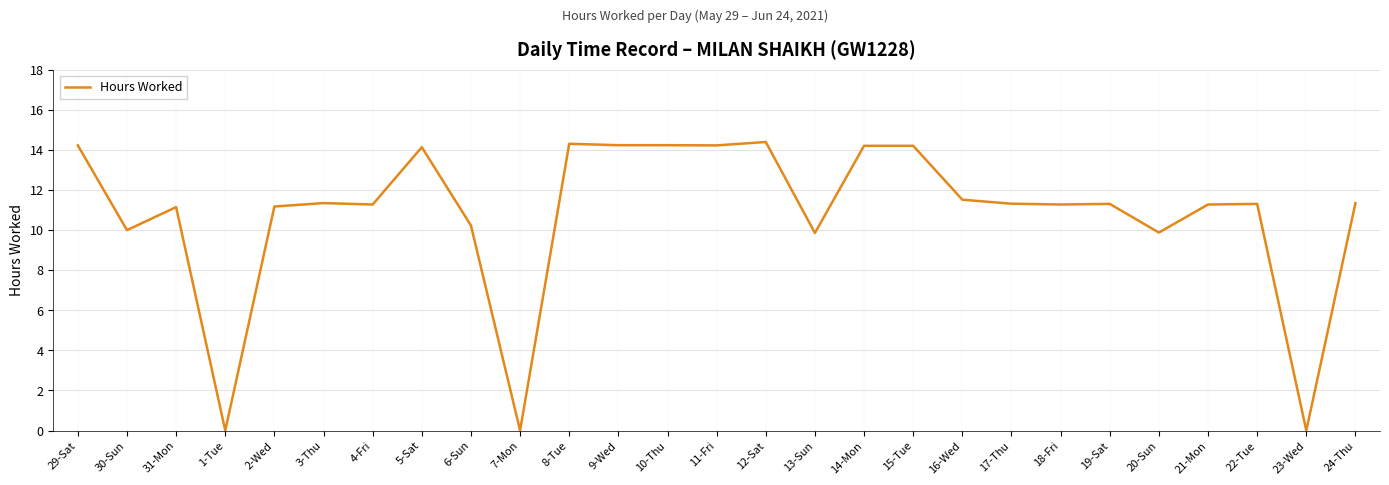

Between 31-Mon and 5-Sat, which is larger?

5-Sat